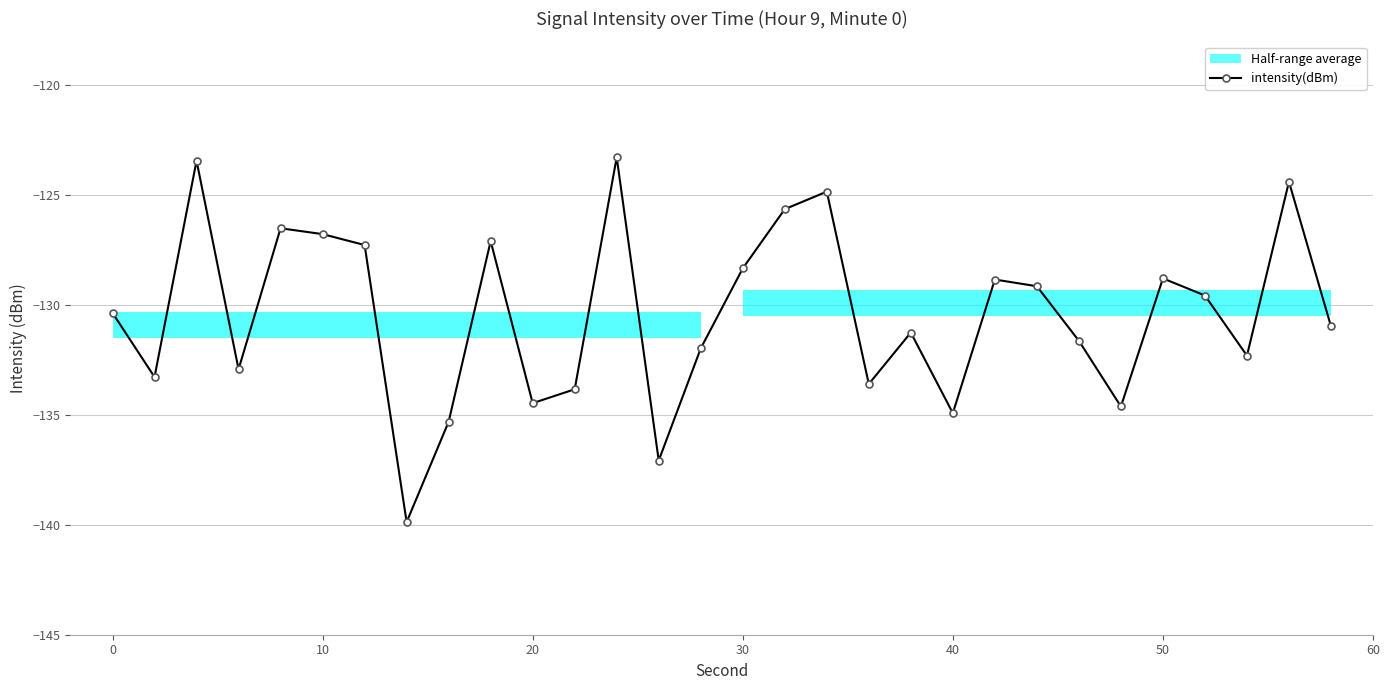

Does the chart contain stacked bars?

No